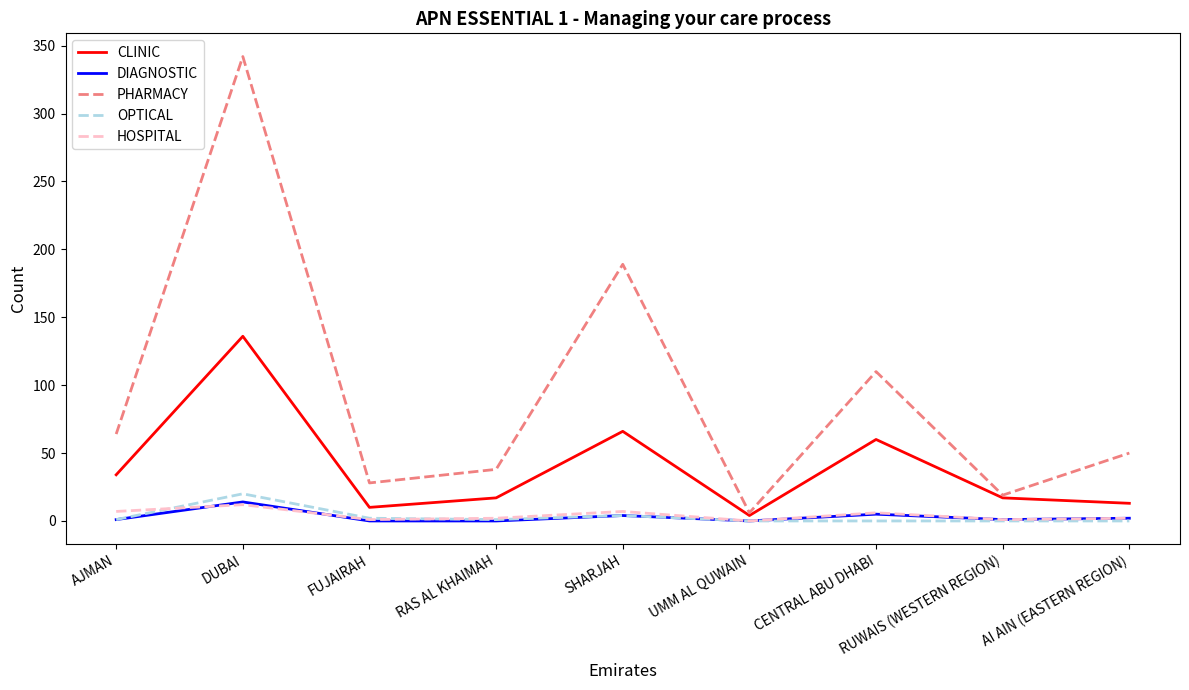

True or false: PHARMACY has more than 0 interior local peaks.

True